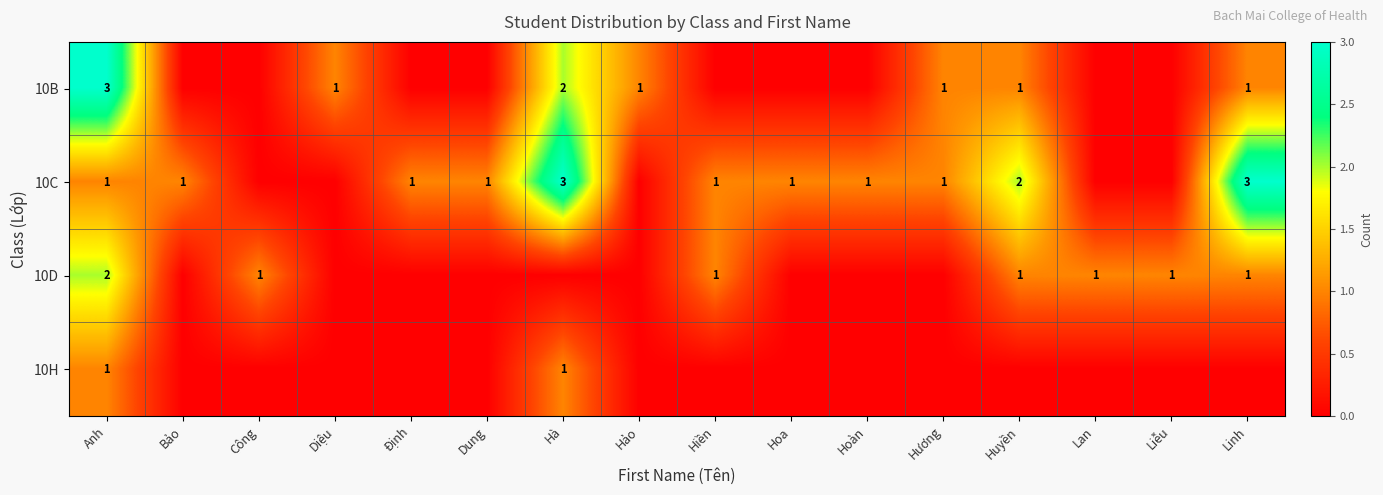

What is the sum of the 10C values at Huyền and Định?

3